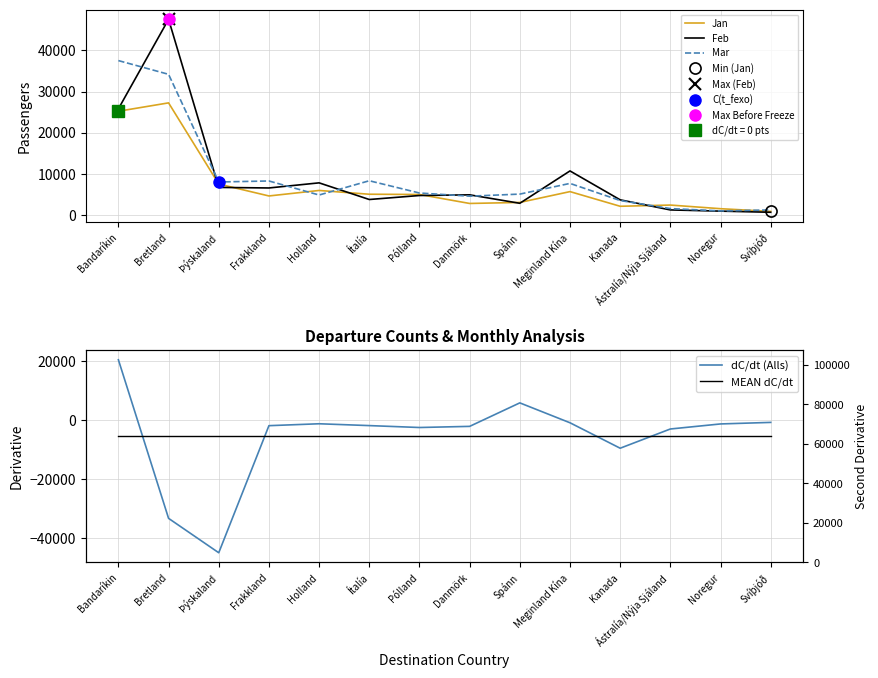

At which label is dC/dt (Alls) closest to -12169?

Kanada